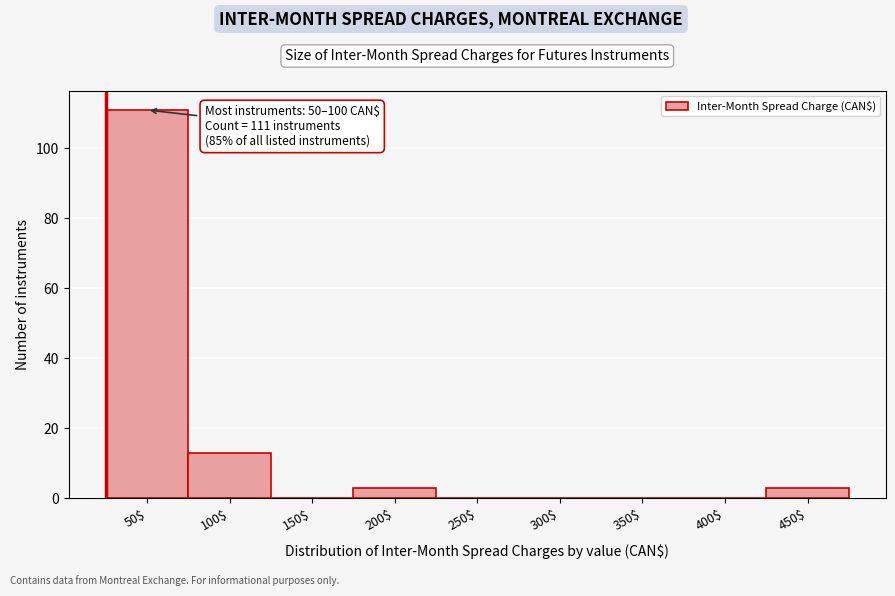

What value does the data have at 450$?

3